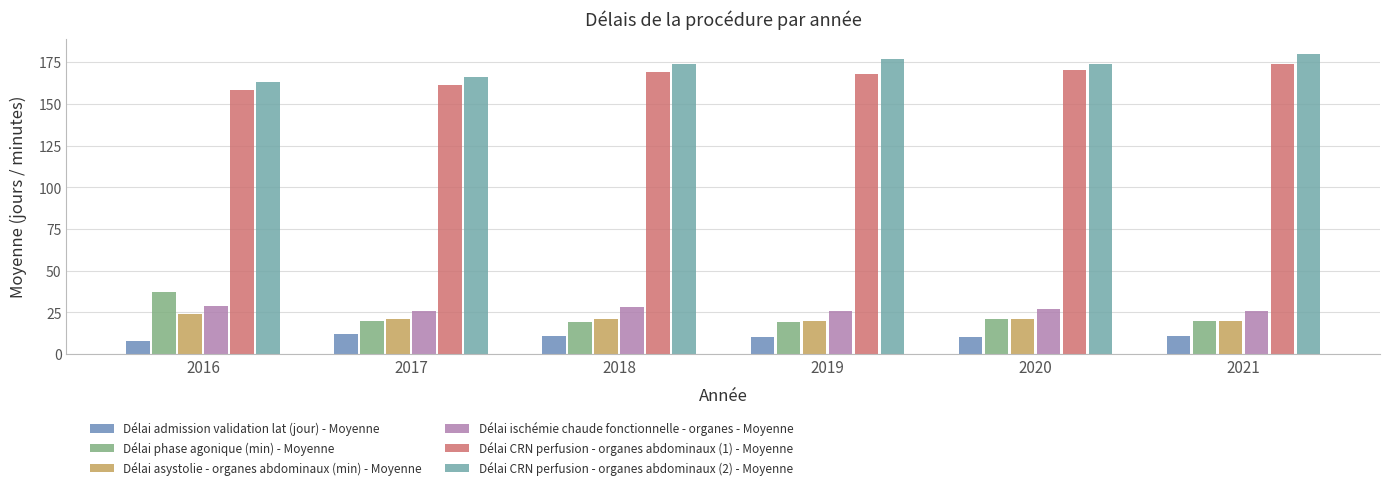

At how many categories does at least one series exceed 156?

6